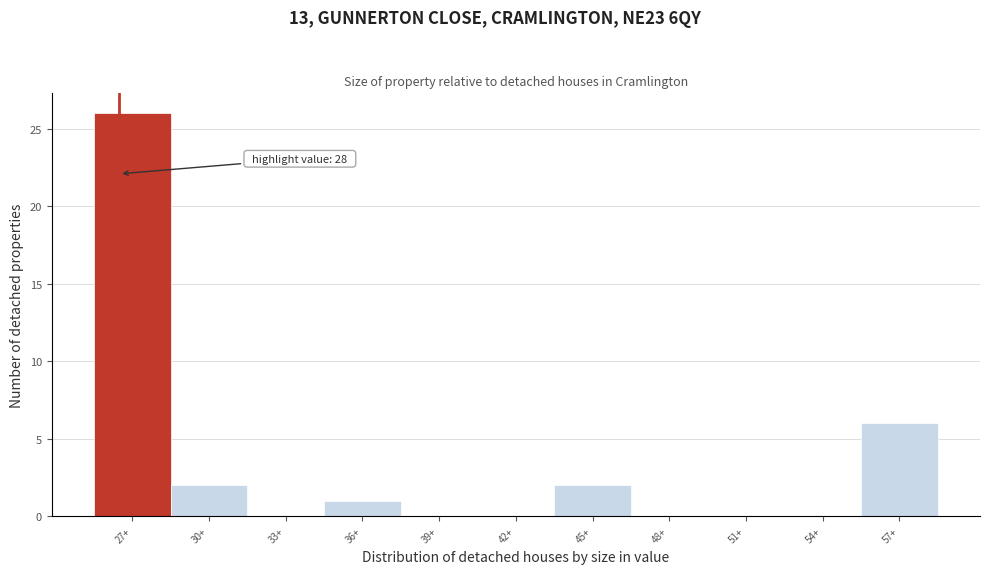

Reading right to left, what are all the values shown in this chart?

57+=6	54+=0	51+=0	48+=0	45+=2	42+=0	39+=0	36+=1	33+=0	30+=2	27+=26